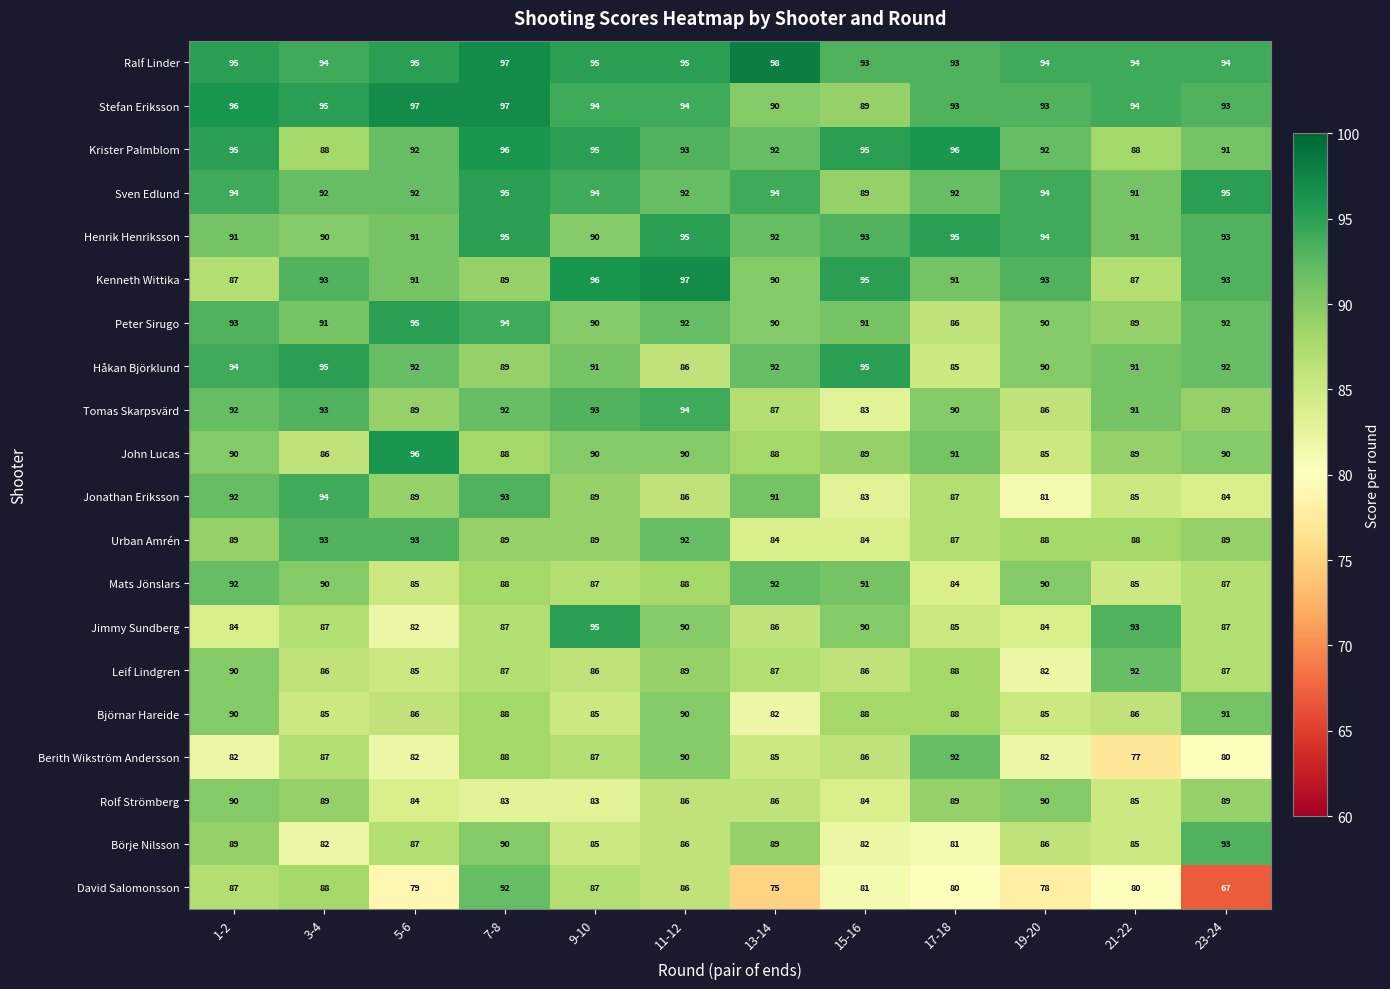

Count the Mats Jönslars values in the range 87 to 91.

7